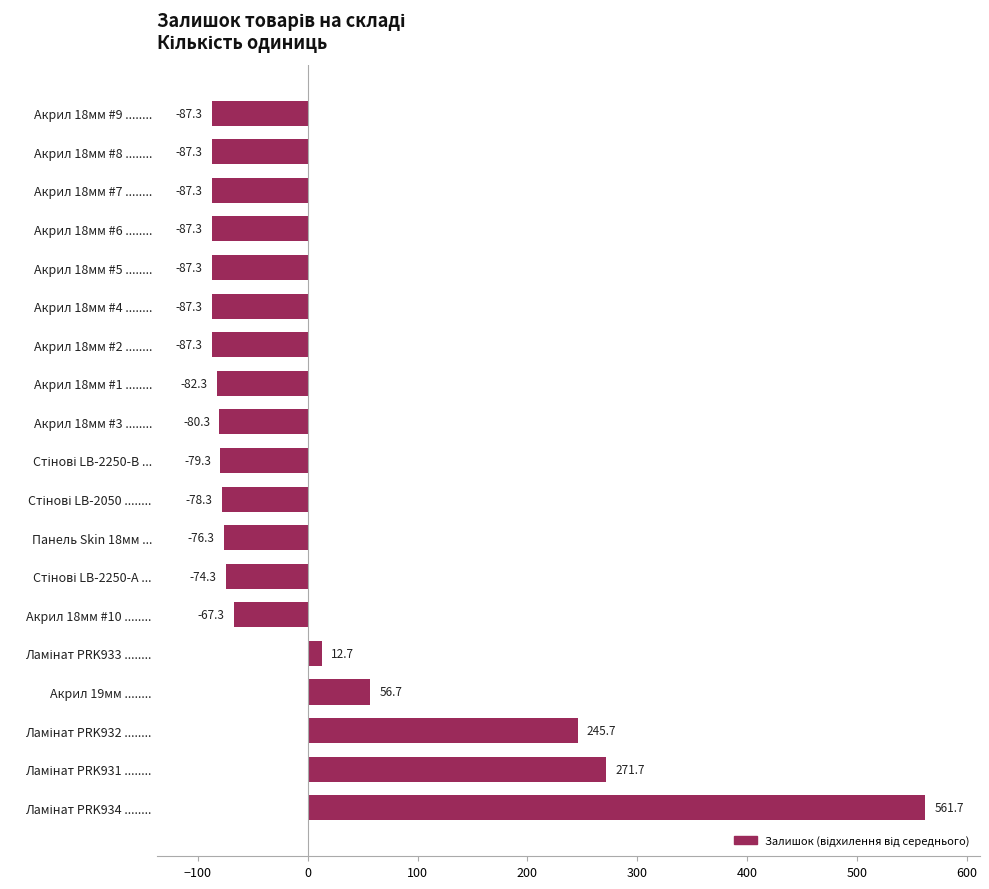

What is the approximate value at Акрил 18мм #3 ........?

-80.3